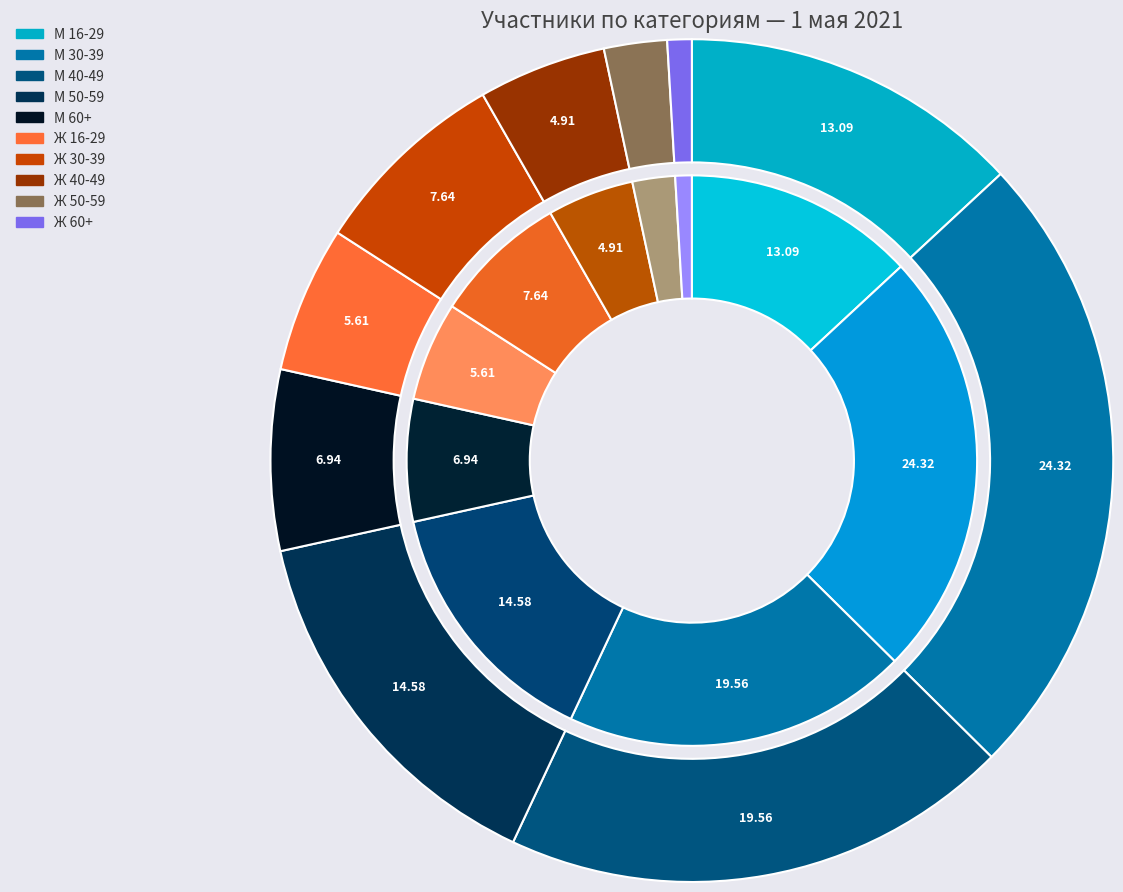

The Ж 30-39 slice represents 8% of the pie. True or false?

True